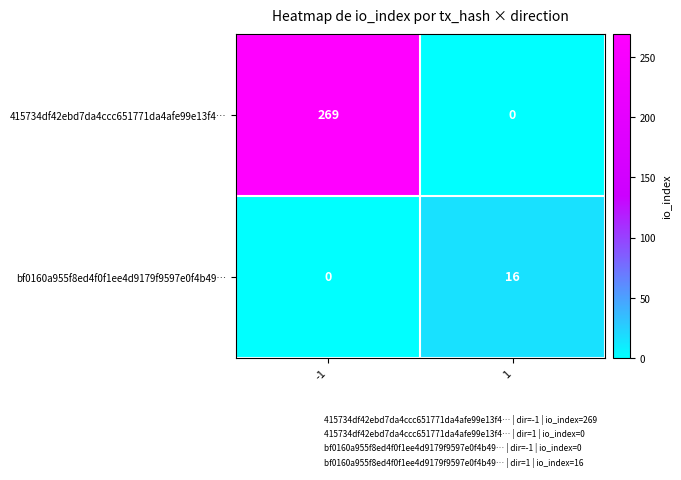

How many data points in 415734df42ebd7da4ccc651771da4afe99e13f4… are less than 269?

1